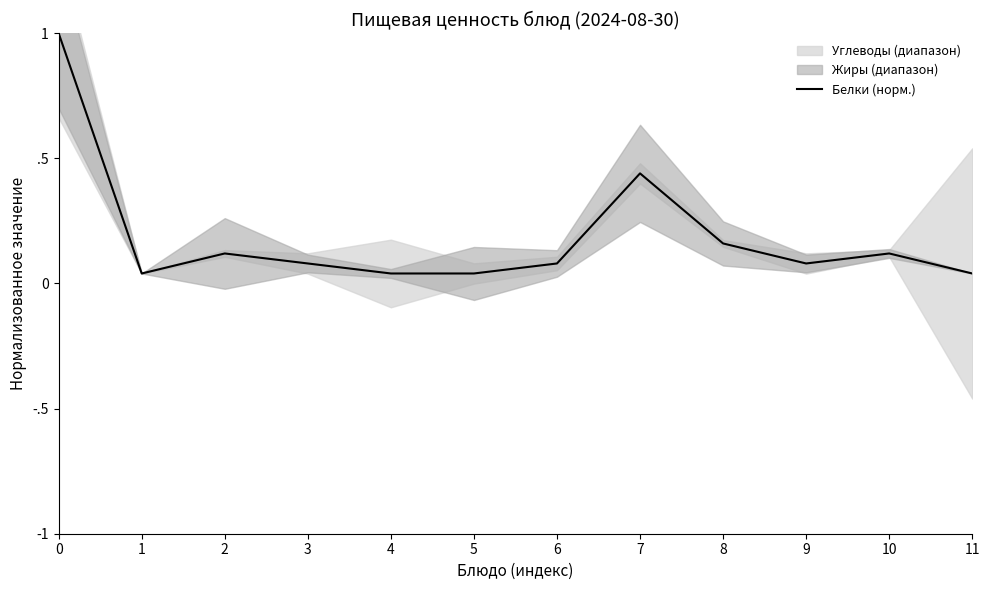

List the labels in order of value, smallest first.

1, 4, 5, 11, 3, 6, 9, 2, 10, 8, 7, 0